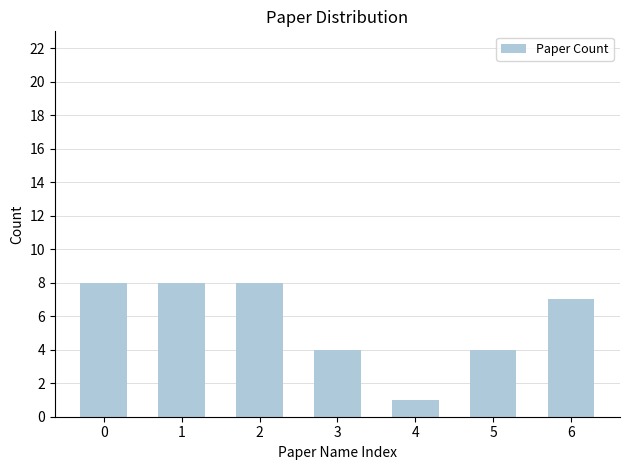

The chart shows a value of 8 at 1. True or false?

True